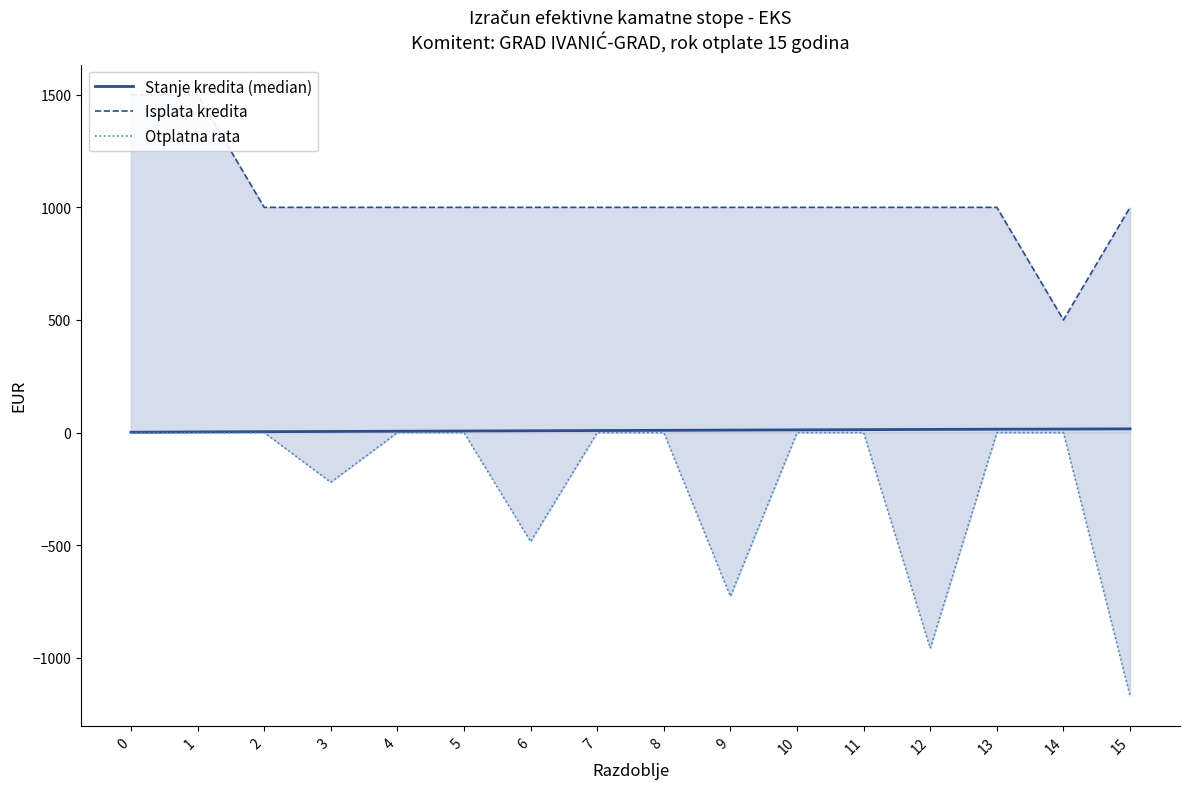

What is the approximate value of Stanje kredita (median) at 4?

6.0